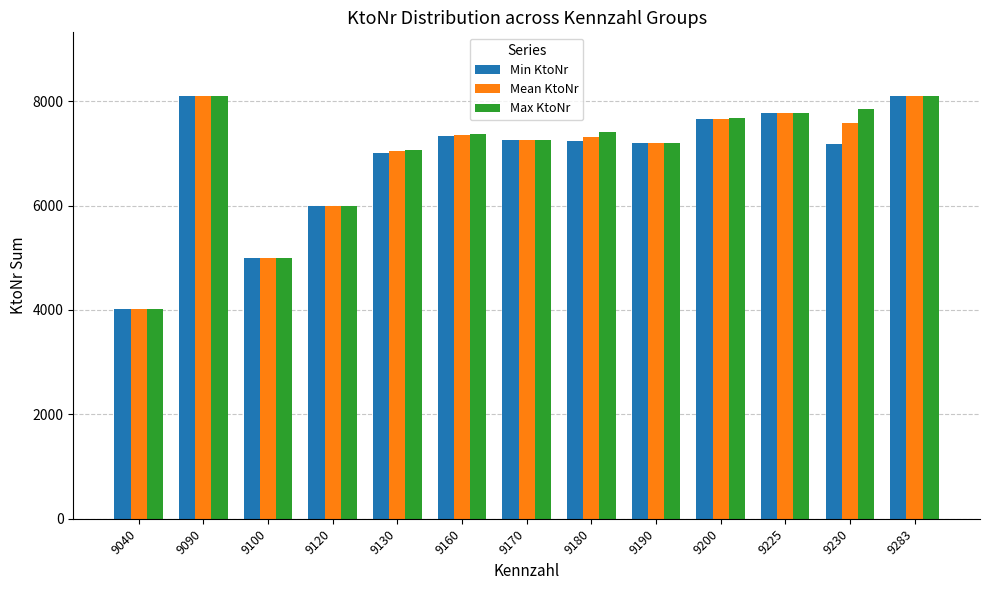

Which series changed the most between 9190 and 9200?

Max KtoNr